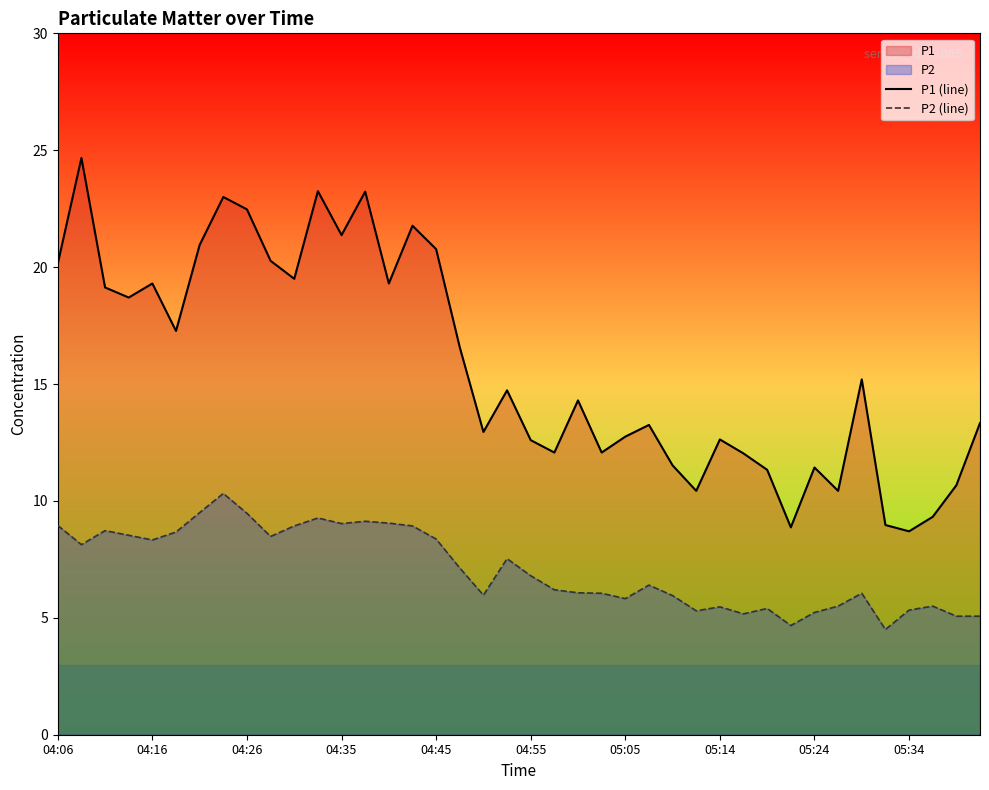

Which series has the largest total across all categories?

P1 (line)